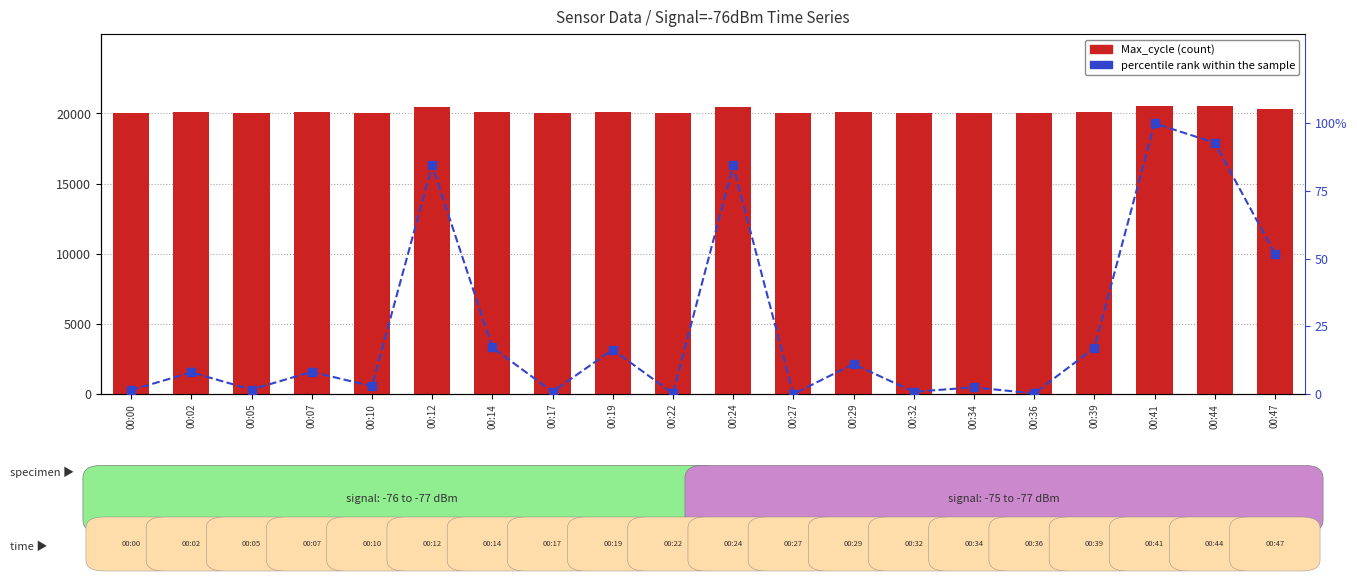

What is the difference between the second highest and minimum values in the Max_cycle series?

453.0